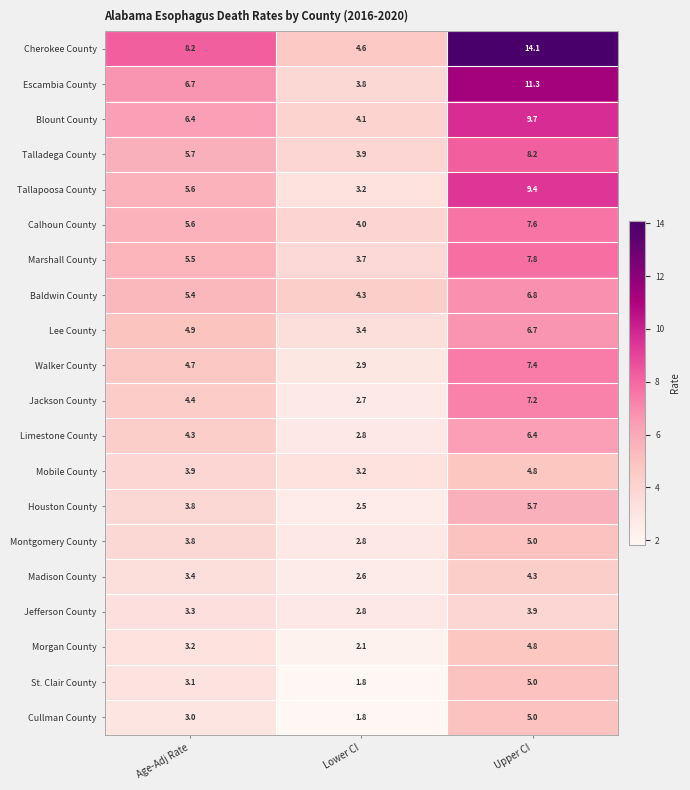

What is the average value of the Calhoun County series?

5.7